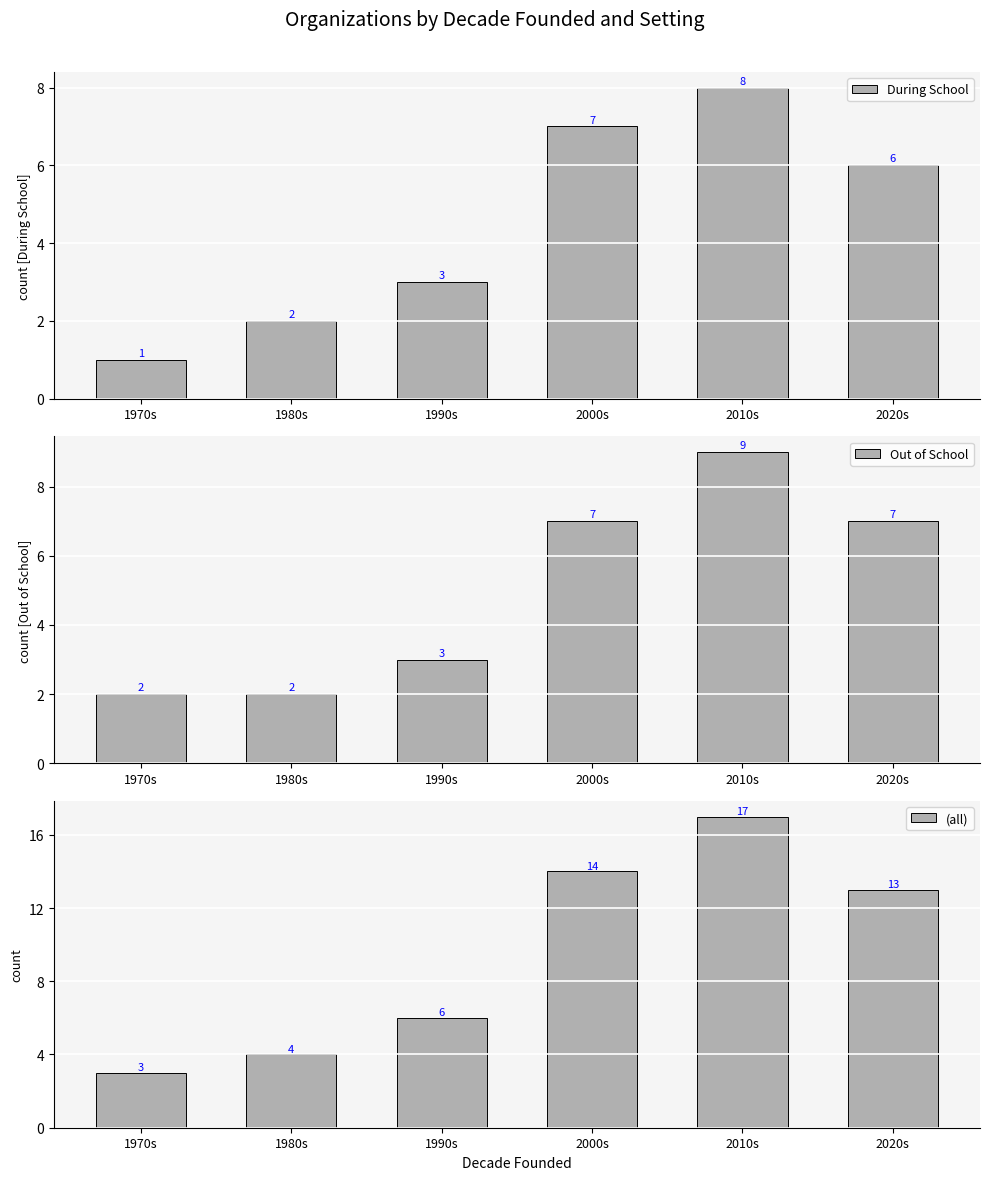

List the labels in order of Out of School value, smallest first.

1970s, 1980s, 1990s, 2000s, 2020s, 2010s